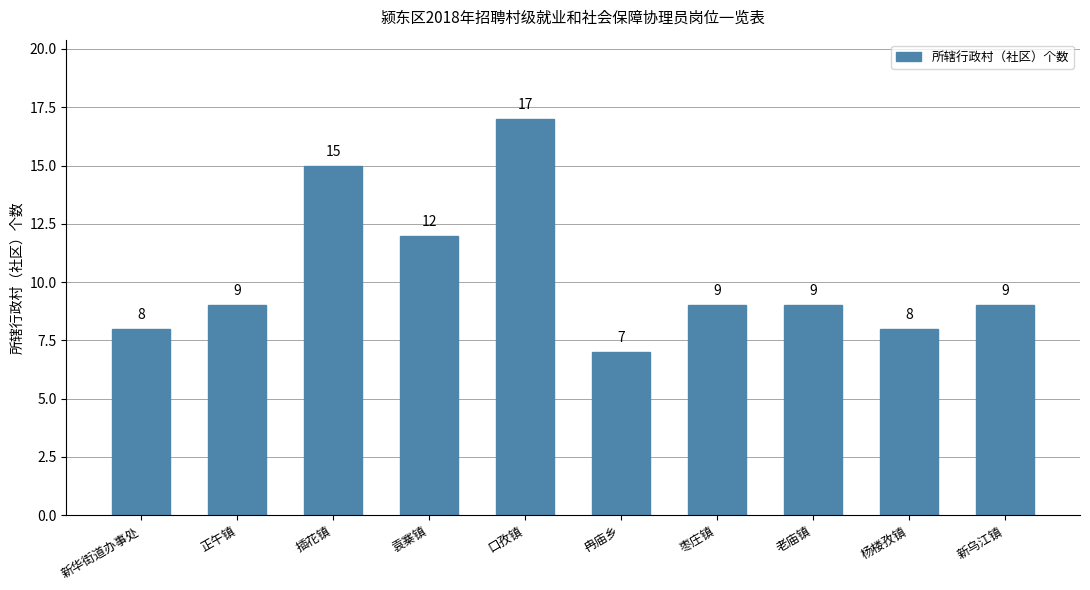

At which category does the chart reach its minimum across all series?

冉庙乡